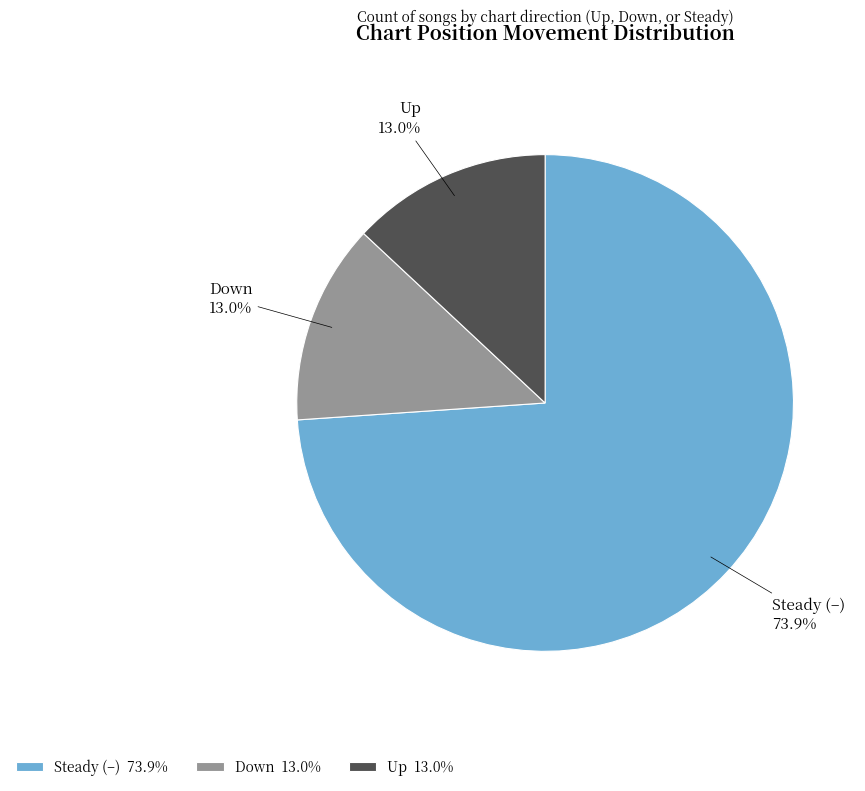

How much of the chart is everything except Up?

87.0%